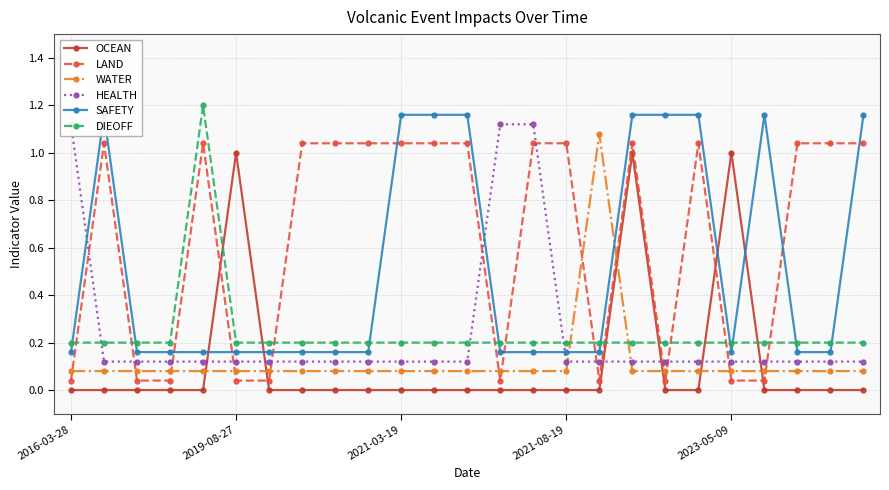

How many lines are shown in the chart?

6